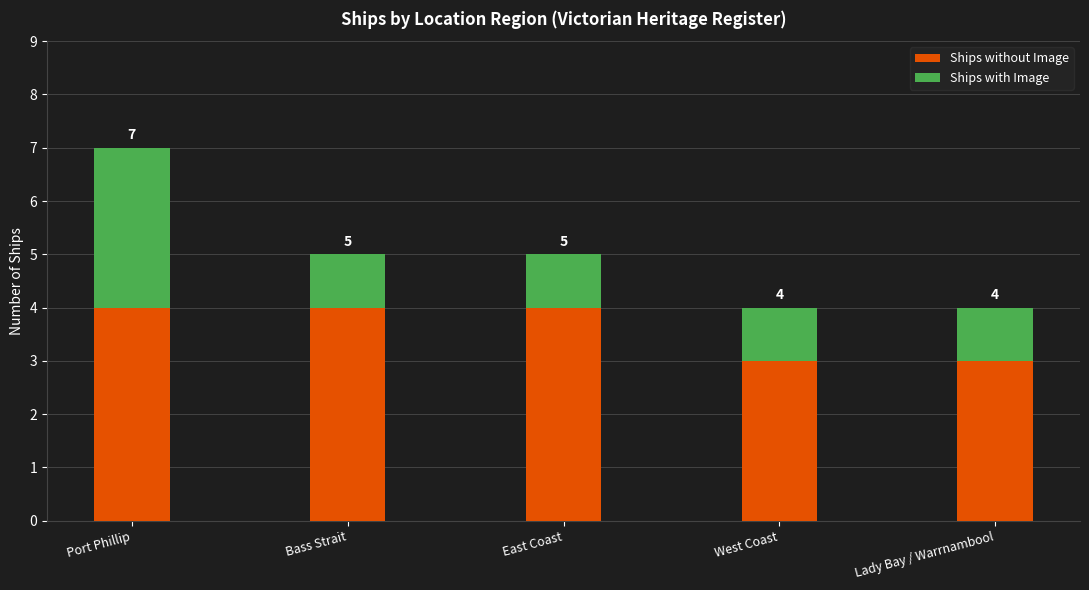

At how many categories does at least one series exceed 1?

5